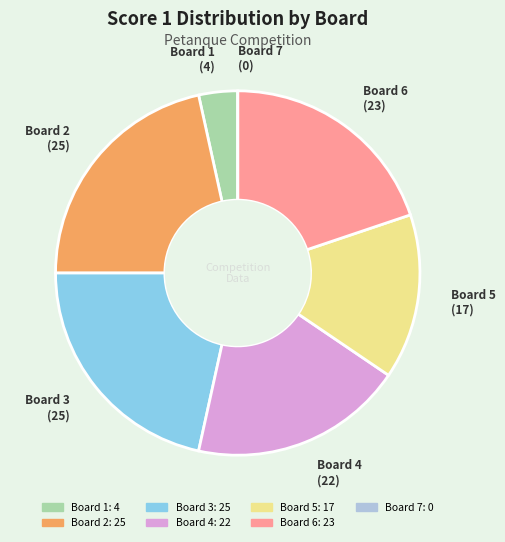

Combined, do Board 2 and Board 5 account for over 50%?

No